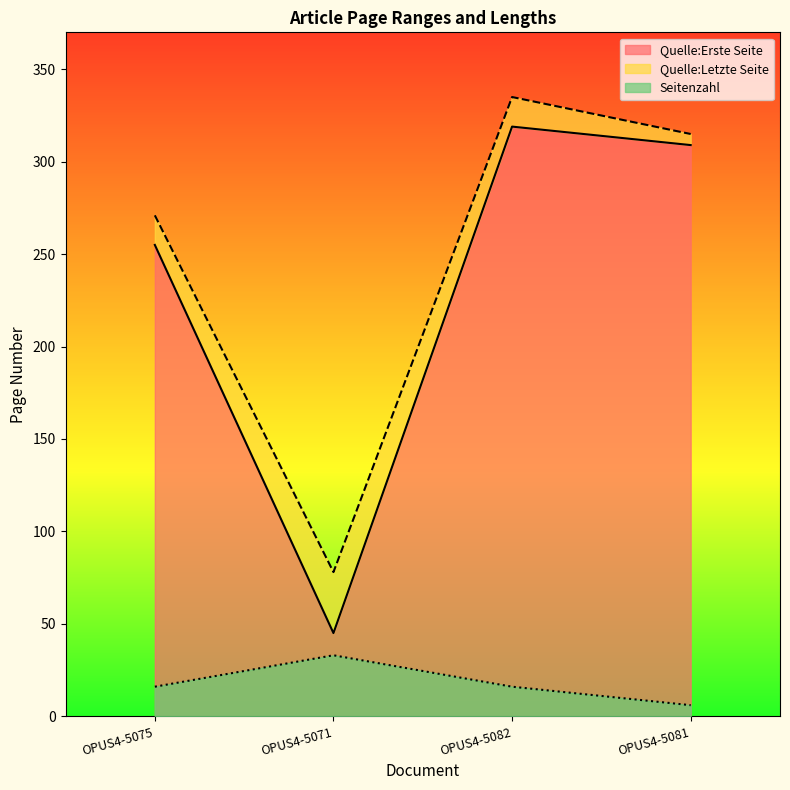

Where is Seitenzahl nearest to the value 19?

OPUS4-5075